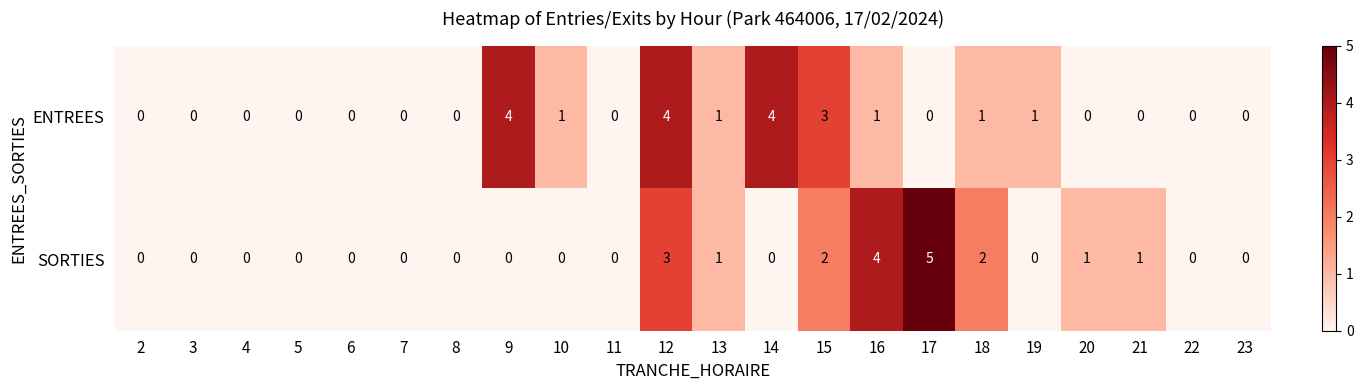

Which series has the largest total across all categories?

ENTREES